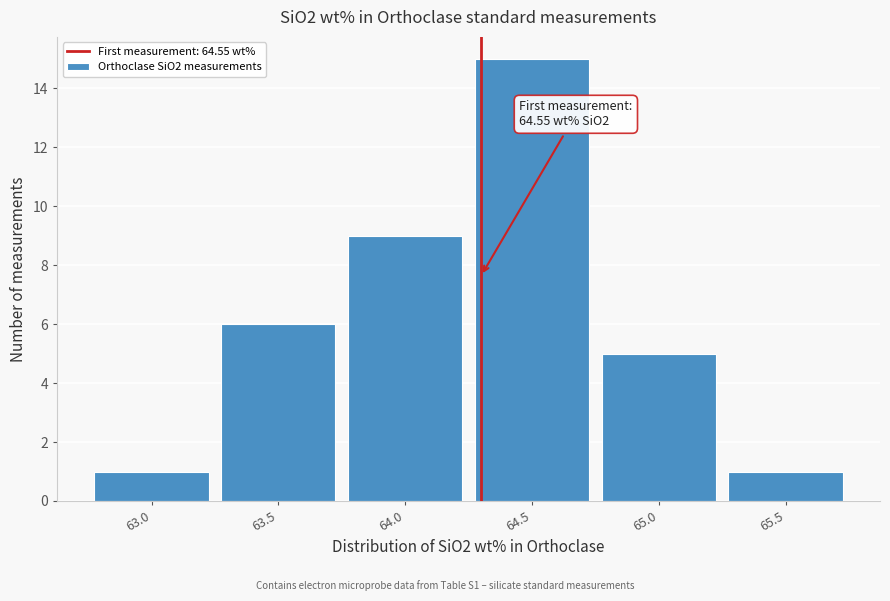

Reading right to left, extract all data points from this chart.

1	5	15	9	6	1